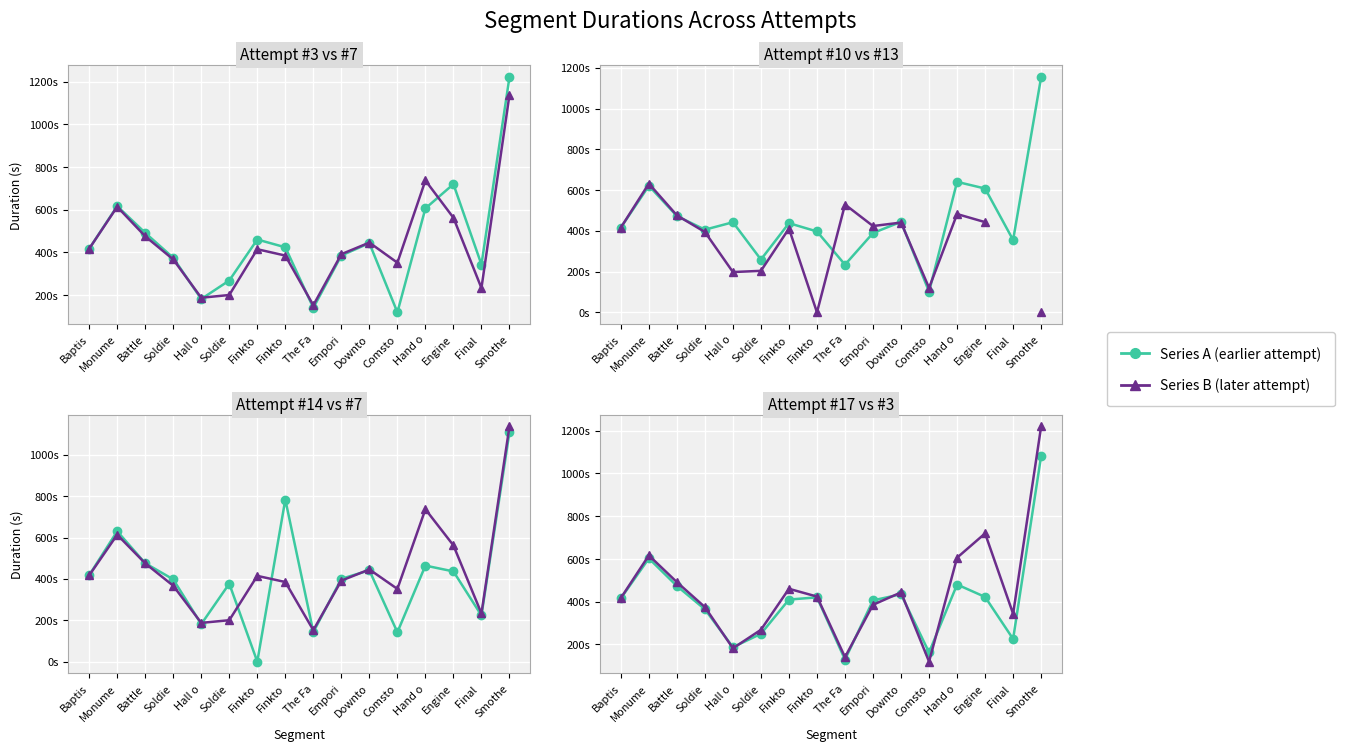

How many values in the Attempt #17 series are below 415?

8